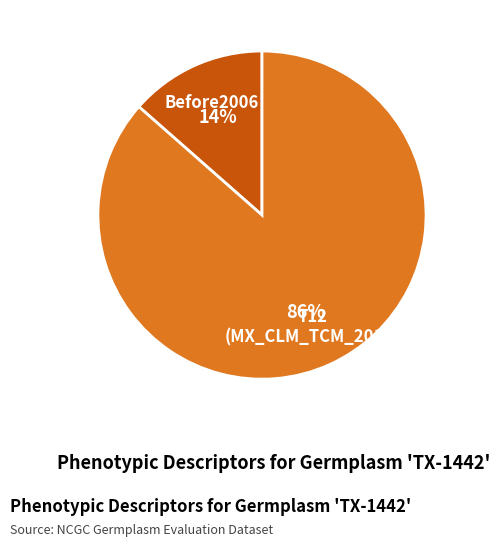

To the nearest percent, what is the average slice percentage?

50%